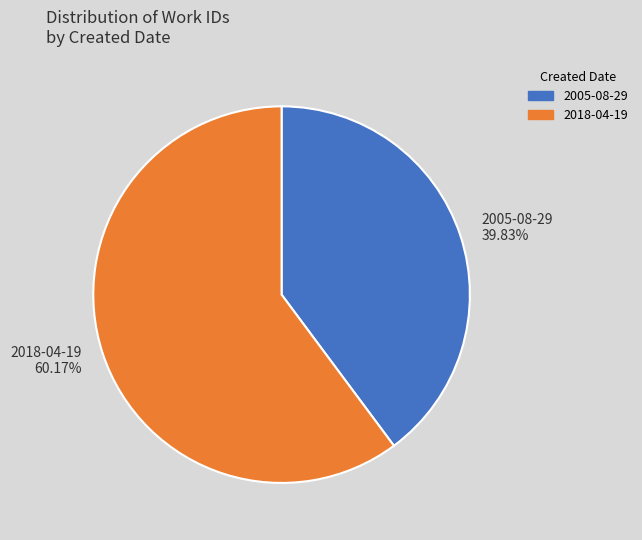

Is 2018-04-19 the majority of the pie?

Yes